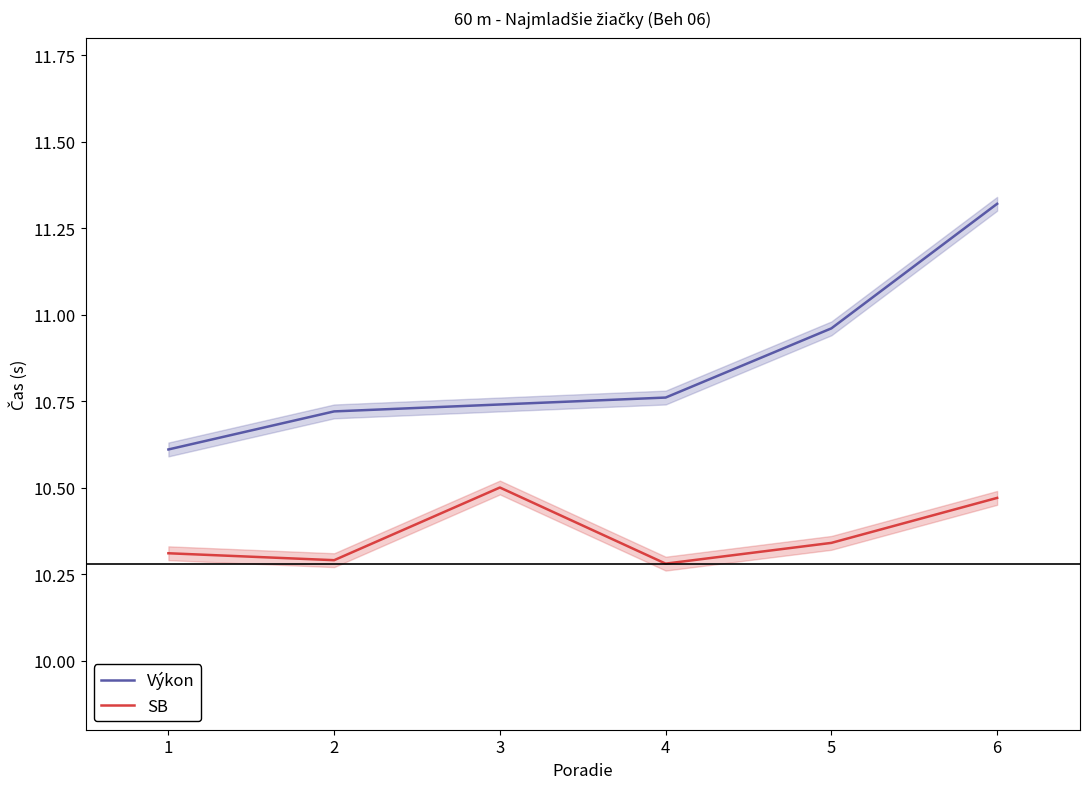

Which label corresponds to the largest value in the chart?

6